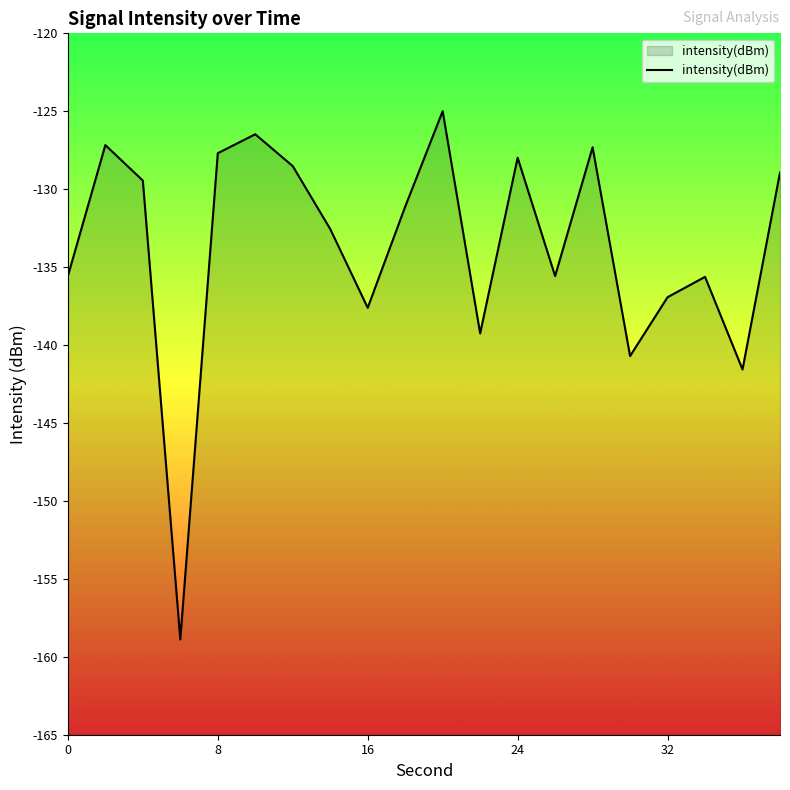

What value does the data have at 32?

-136.9